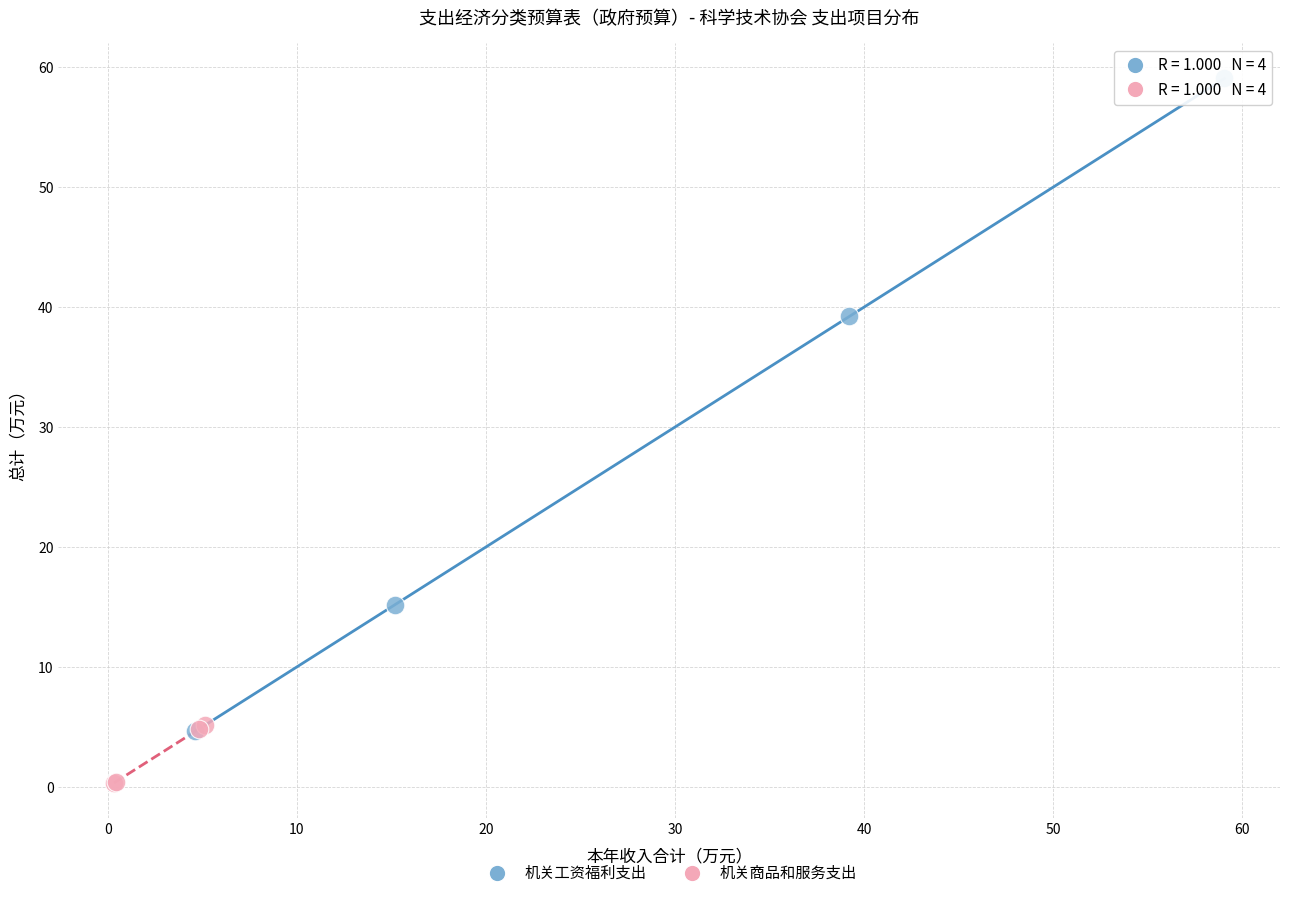

Which series has the widest spread of Y values?

机关工资福利支出